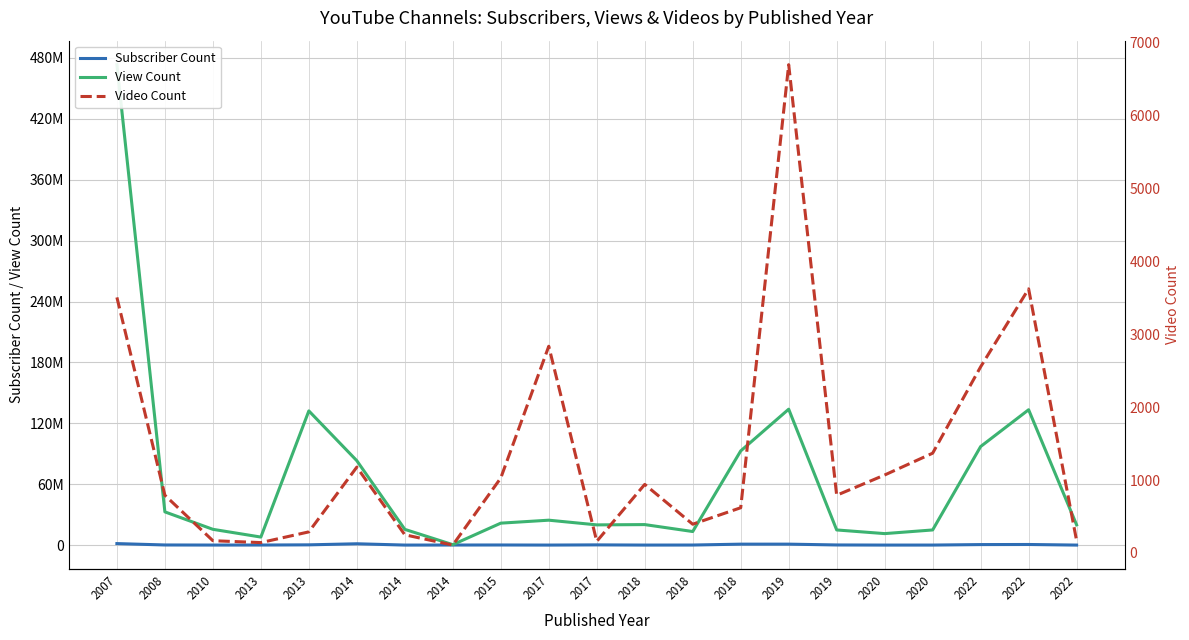

True or false: View Count and Video Count cross at least once.

False